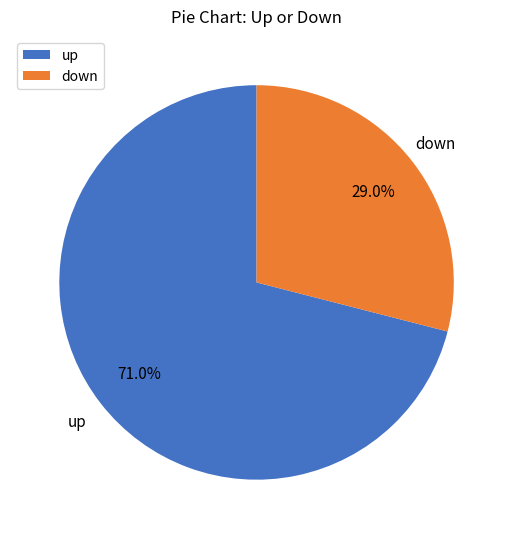

The down slice represents 29% of the pie. True or false?

True